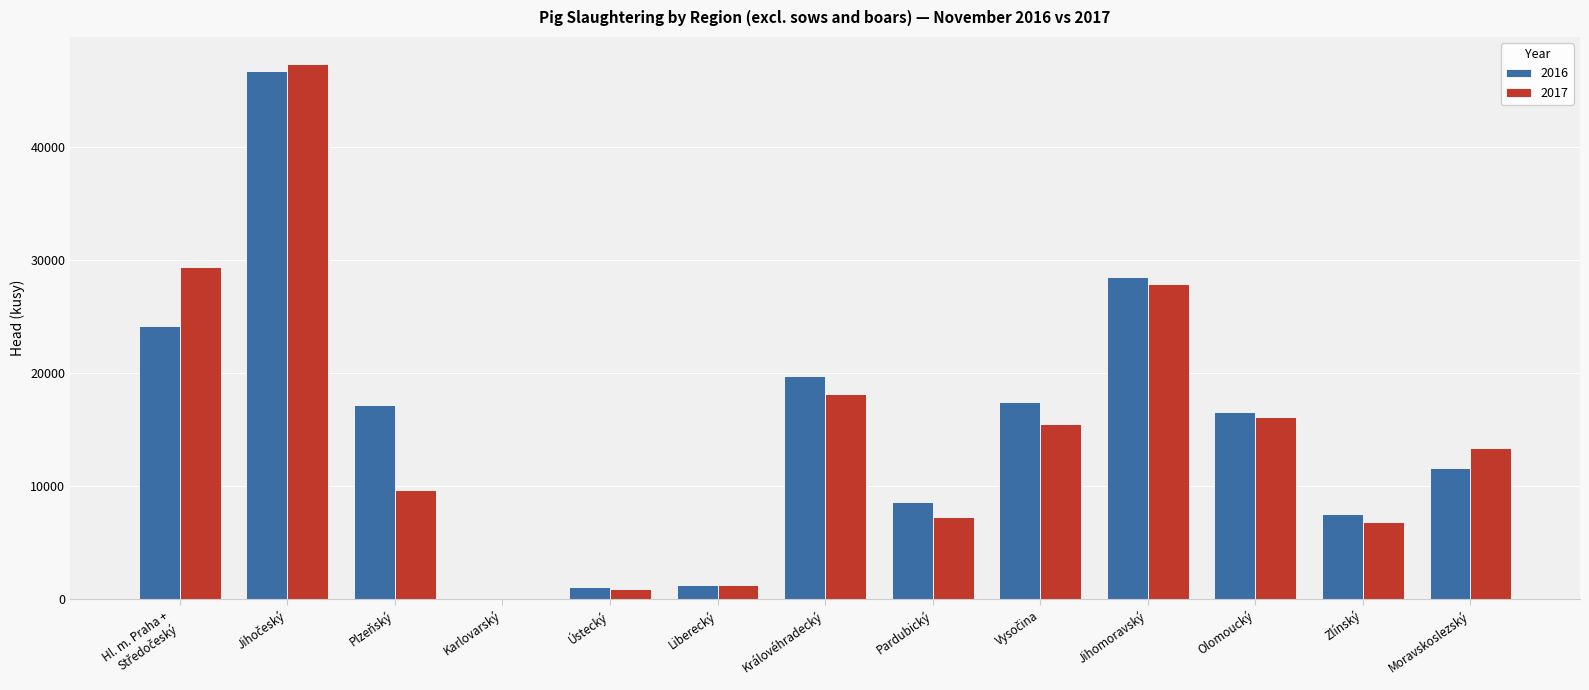

Is the value of 2017 at Liberecký greater than the value of 2016 at Pardubický?

No